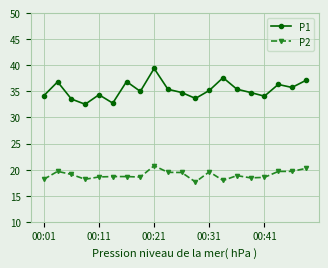

Which series has the largest range (max minus min)?

P1